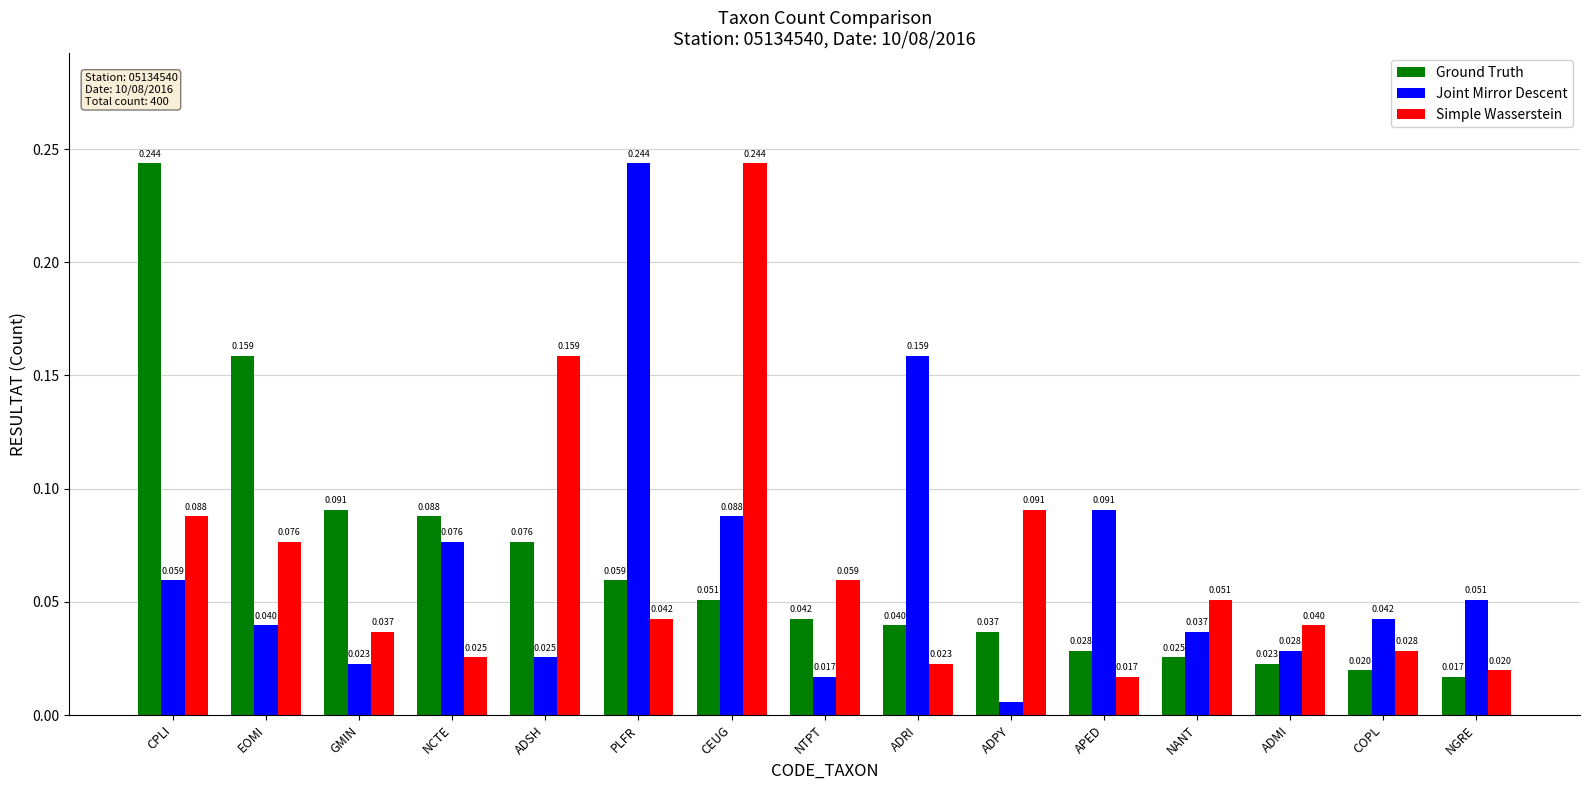

At which category is the sum across all series the highest?

CPLI